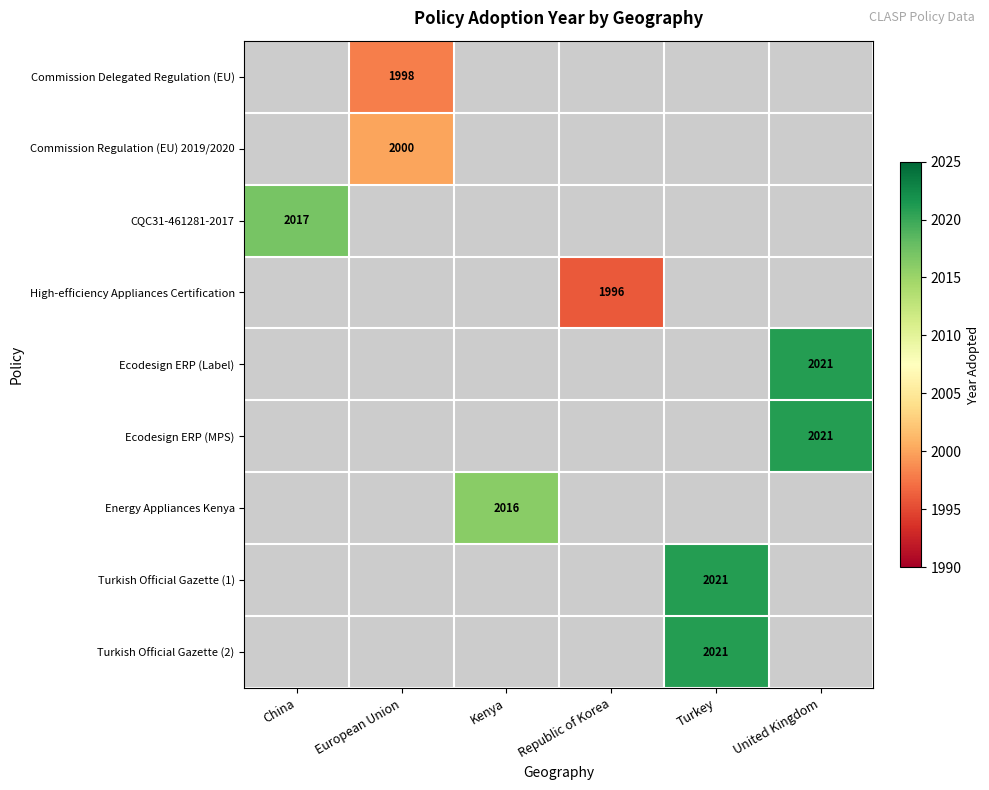

True or false: Ecodesign ERP (Label) has a value of 2021 at United Kingdom.

True